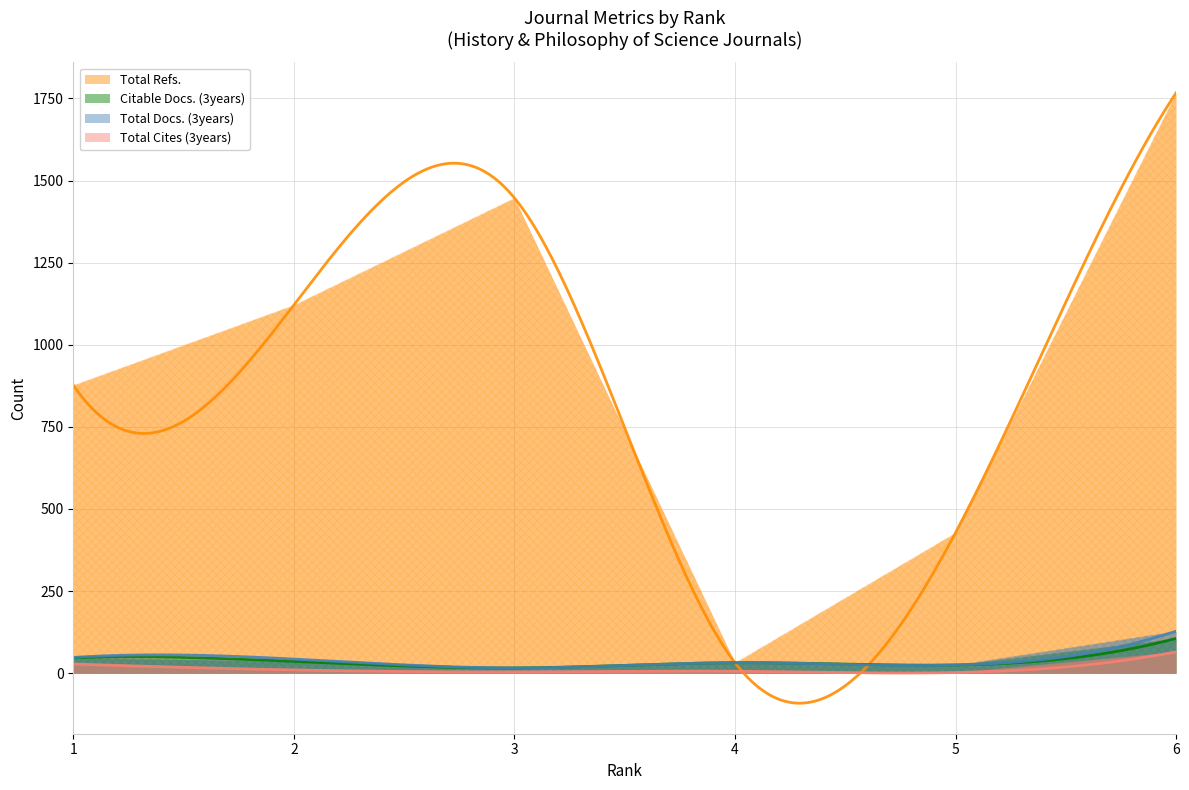

True or false: Citable Docs. (3years) and Total Cites (3years) cross at least once.

False